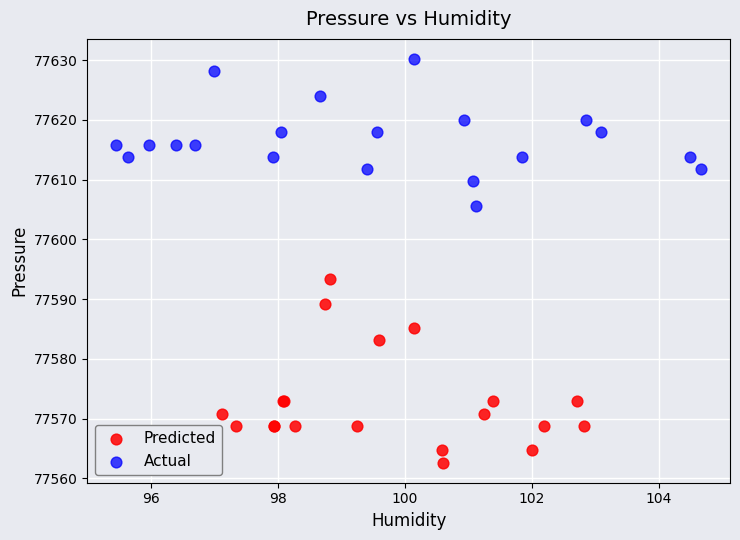

Which series contains the highest Y value?

Actual